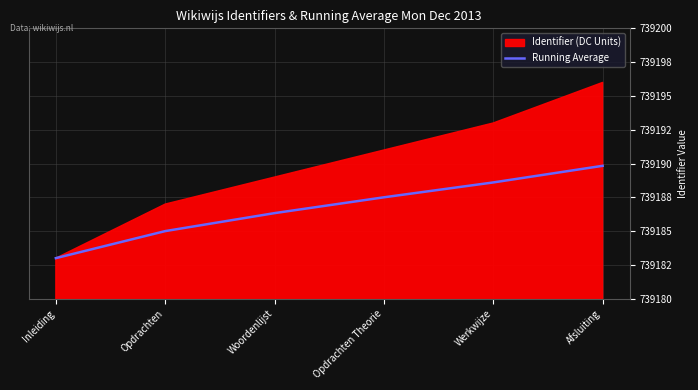

Is it true that the value at Opdrachten is 1194686.1?

False